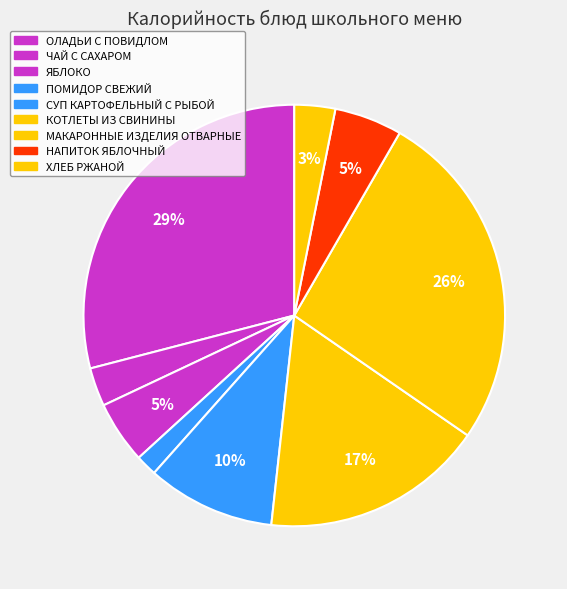

How many slices are in this pie chart?

9